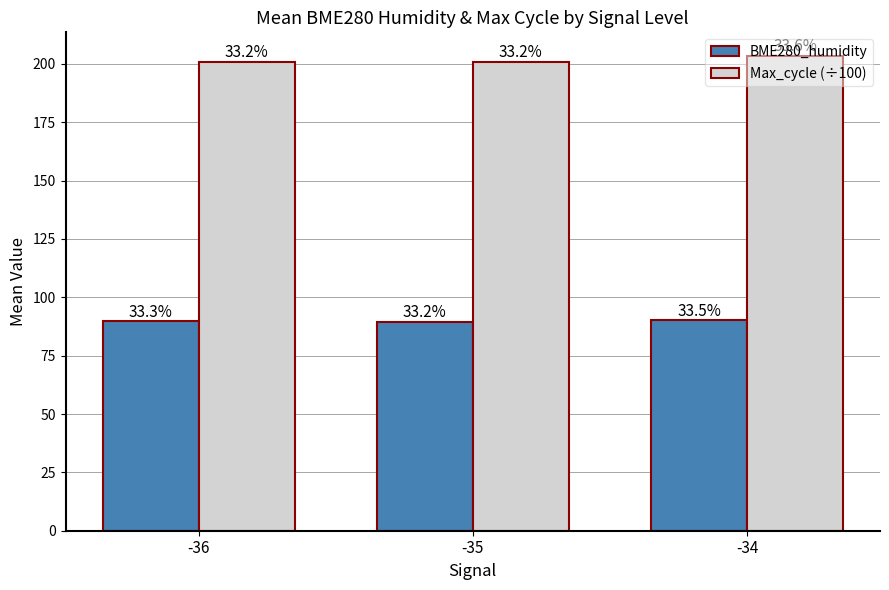

What are all the series names shown in the legend?

BME280_humidity, Max_cycle (÷100)